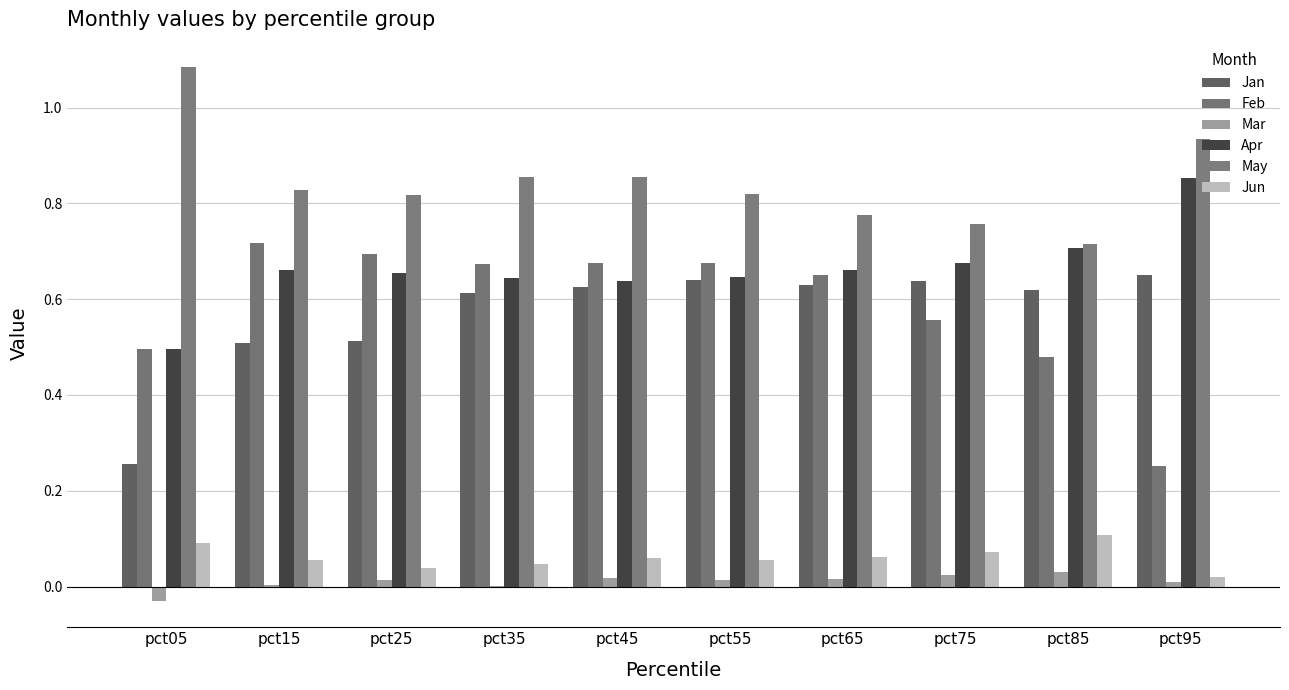

Which series has the widest spread of values?

Feb